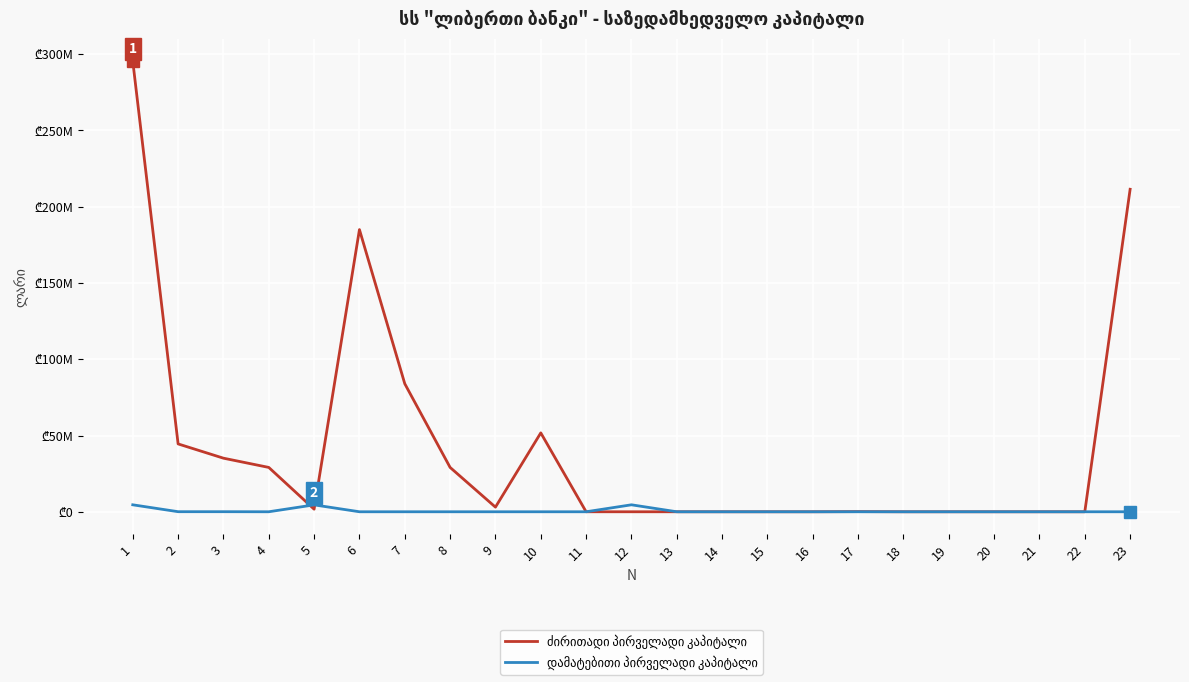

Does the chart display data point markers on the line(s)?

No